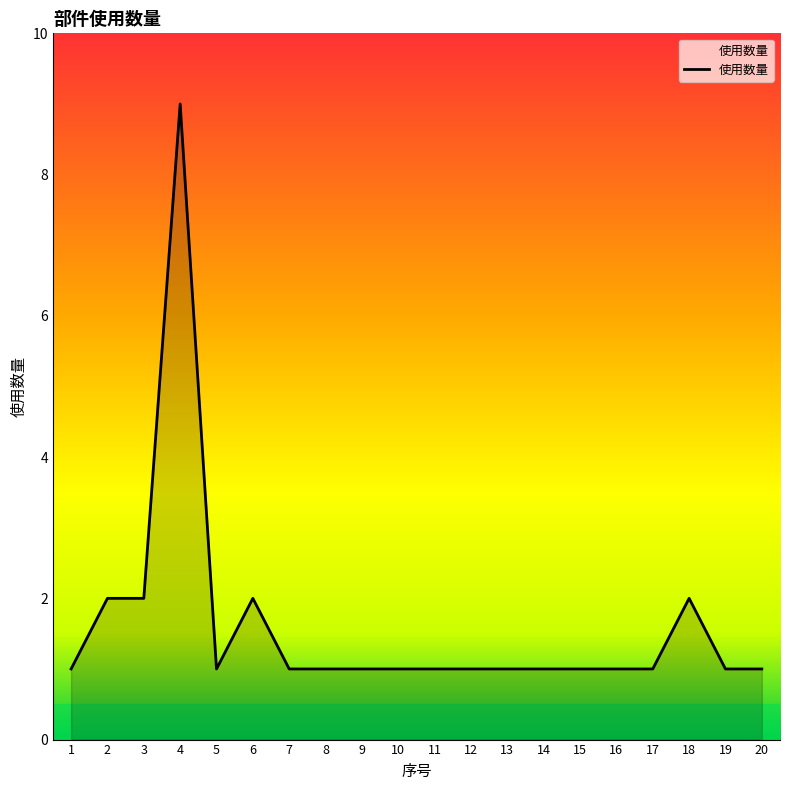

The chart shows a value of 1 at 12. True or false?

True